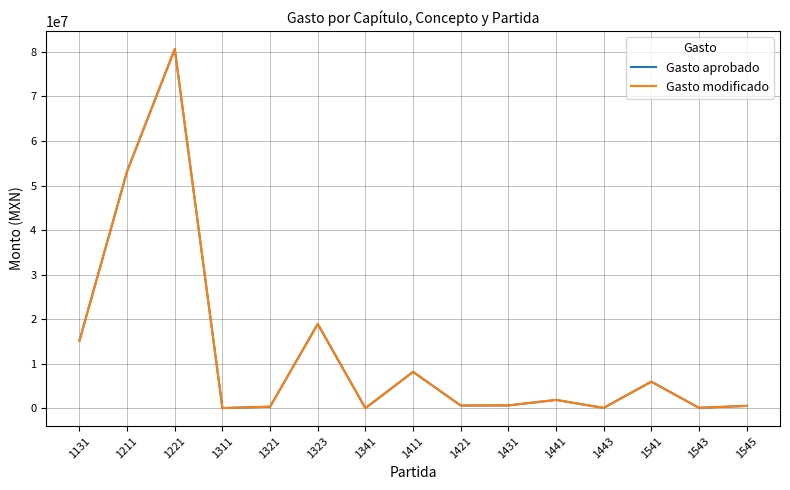

Is this an area chart (filled region under the line)?

No